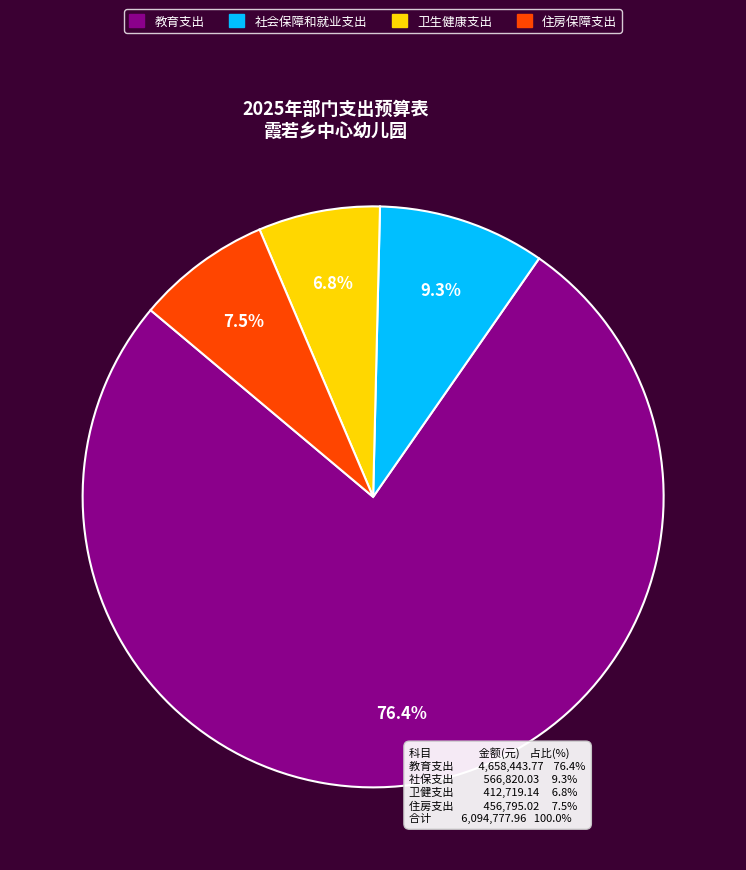

To the nearest percent, what is the combined percentage of 社会保障和就业支出 and 卫生健康支出?

16%